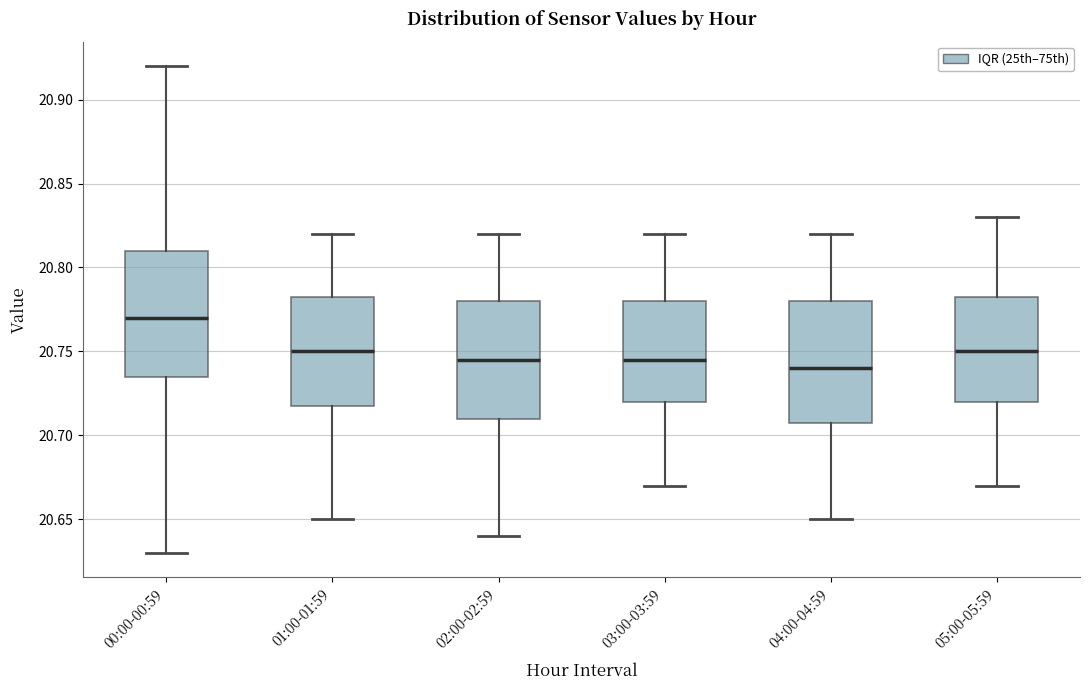

Where does the median line of the box for 02:00-02:59 sit on the y-axis? The values are not printed on the chart, so give them approximately, as read against the axis.

20.745